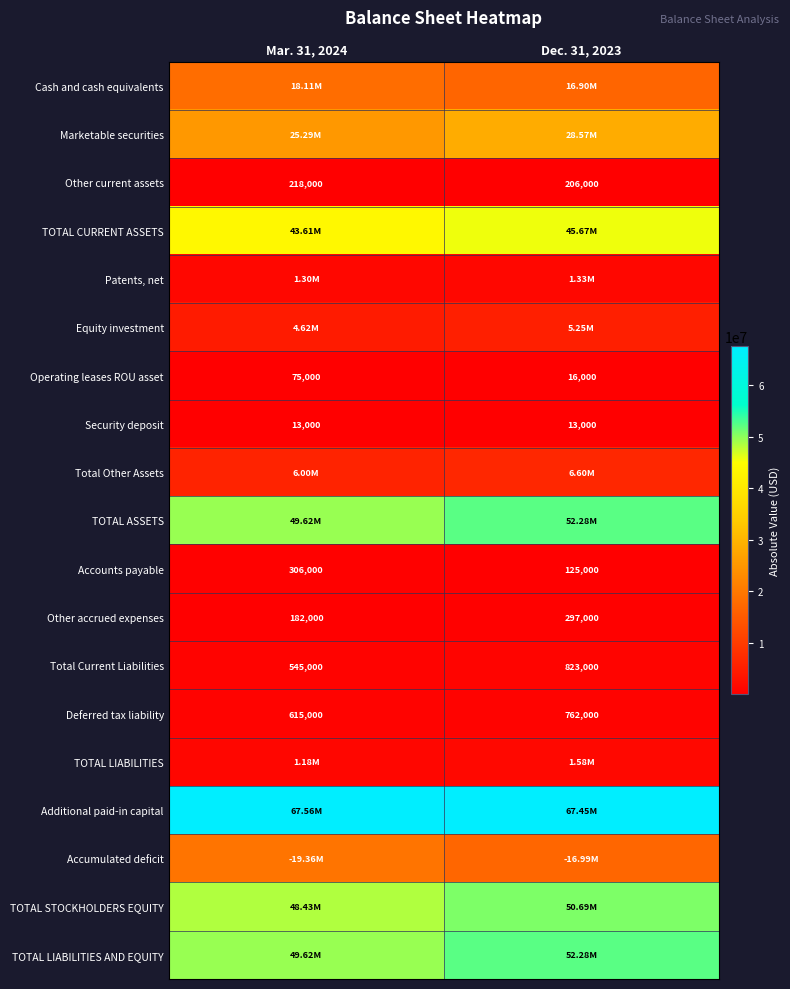

How many categories are shown in the chart?

2